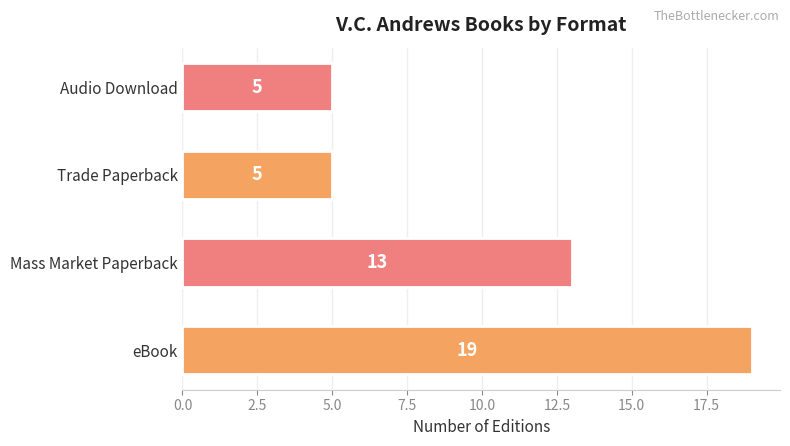

What is the ratio of the value at Trade Paperback to the value at Audio Download?

1.0